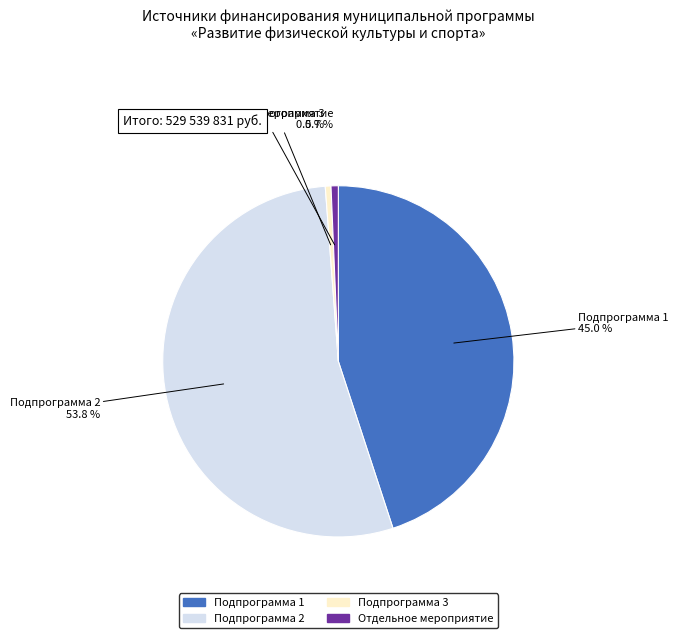

What is the largest slice in the pie chart?

Подпрограмма 2